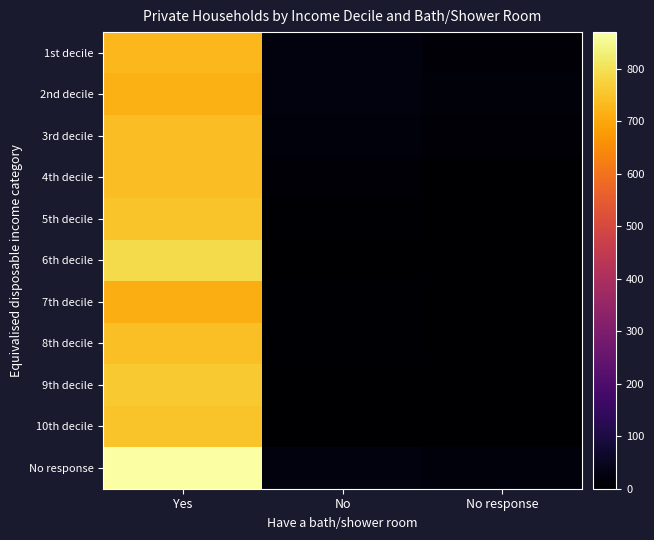

Count the number of data series in this chart.

11